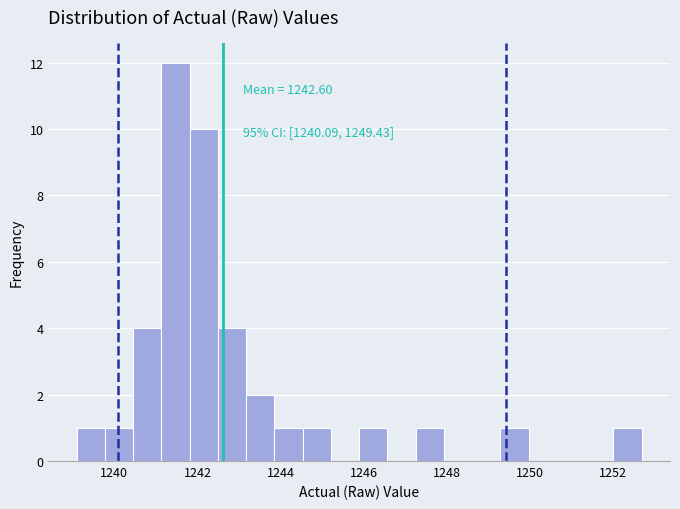

Around what value on the x-axis is the tallest bar? Give the approximate position of its centre, as read against the axis.

1241.4